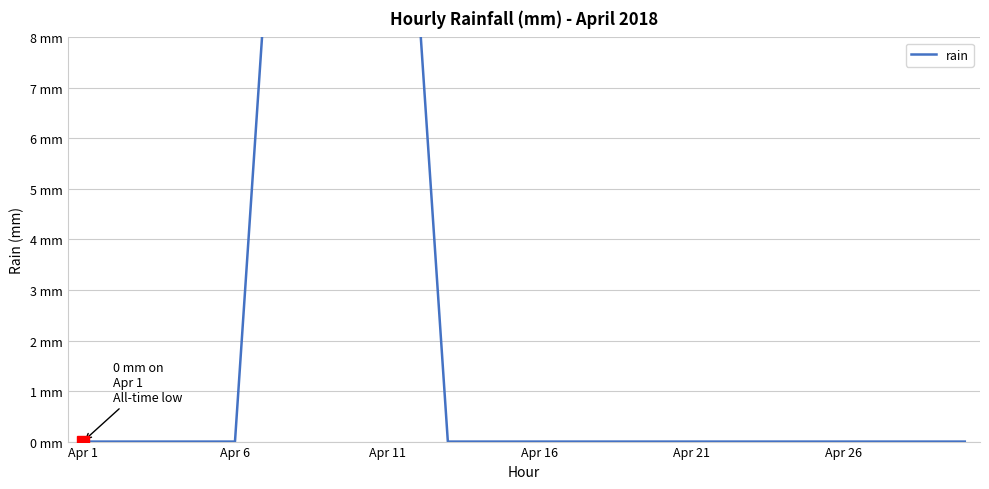

What position from the left is Apr 6?

6